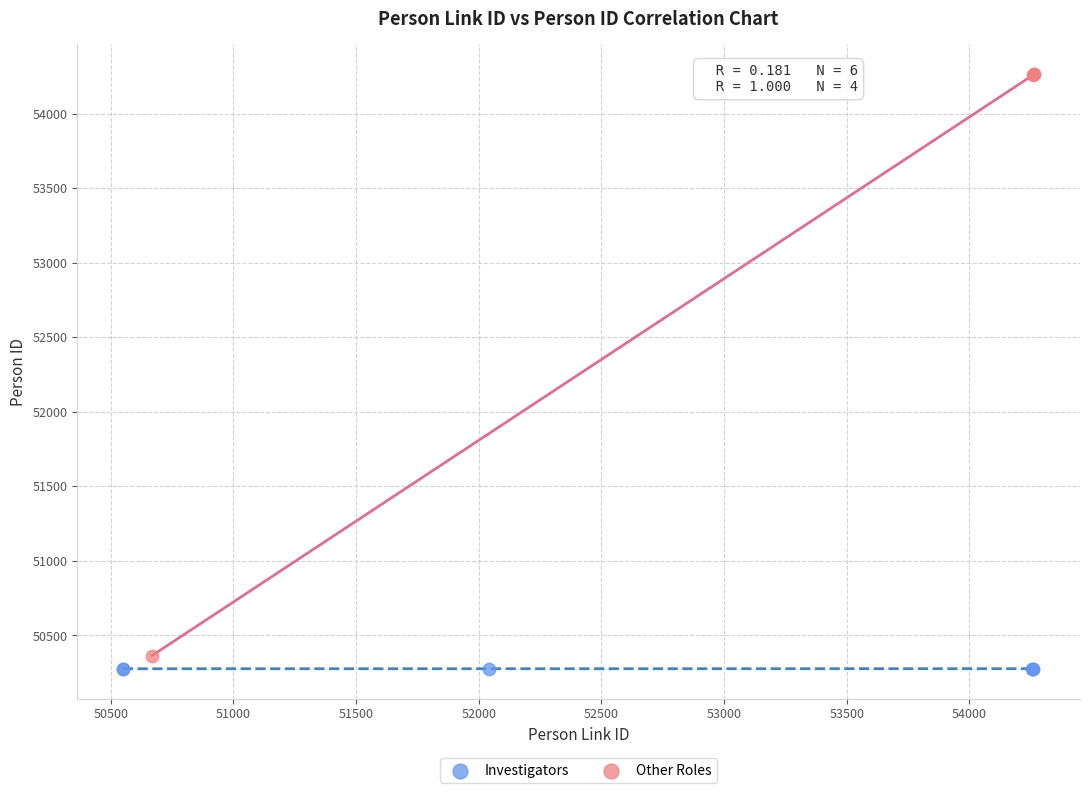

Which series reaches the minimum Y coordinate?

Investigators